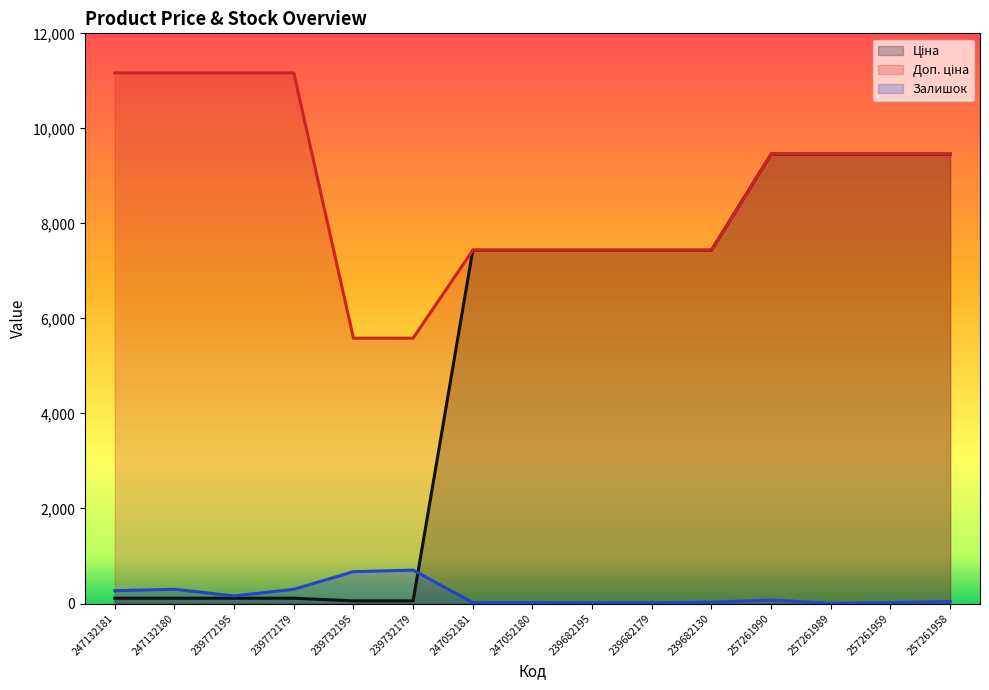

True or false: Ціна has more than 0 interior local peaks.

False